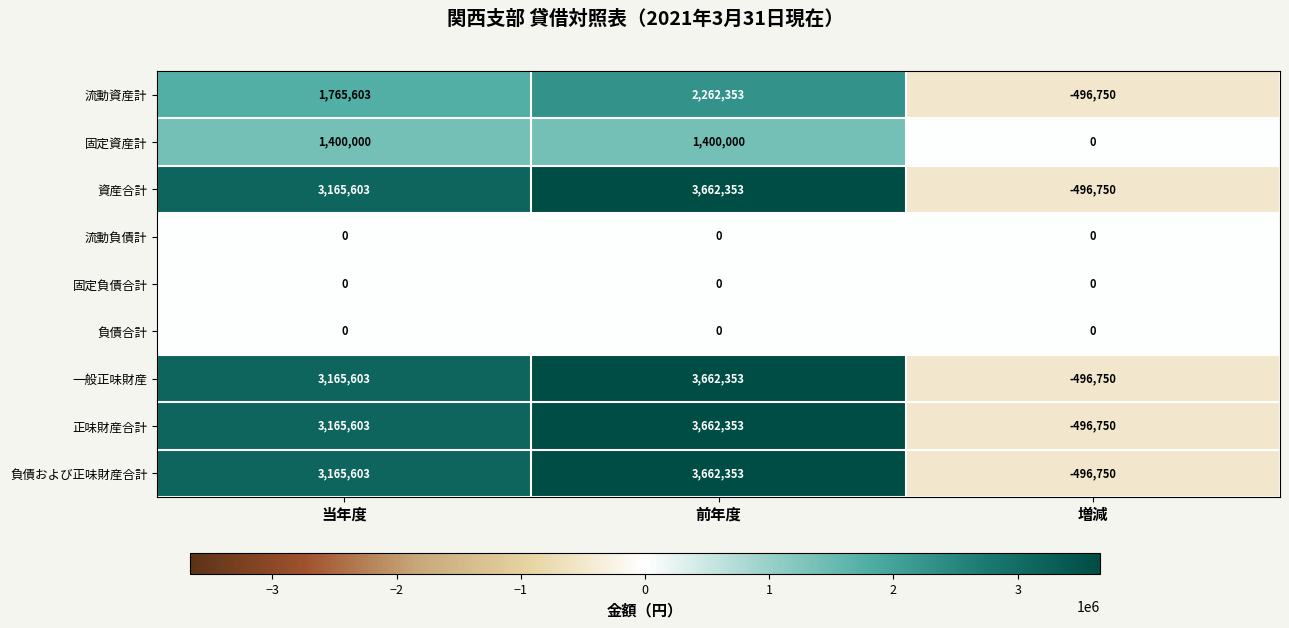

The 固定資産計 series shows 740283 at 前年度. True or false?

False